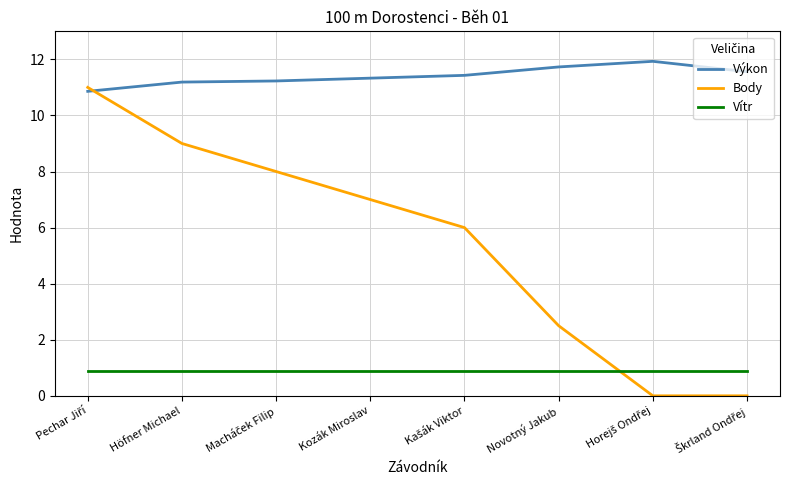

Which series ends up on top after the final intersection of Výkon and Body?

Výkon